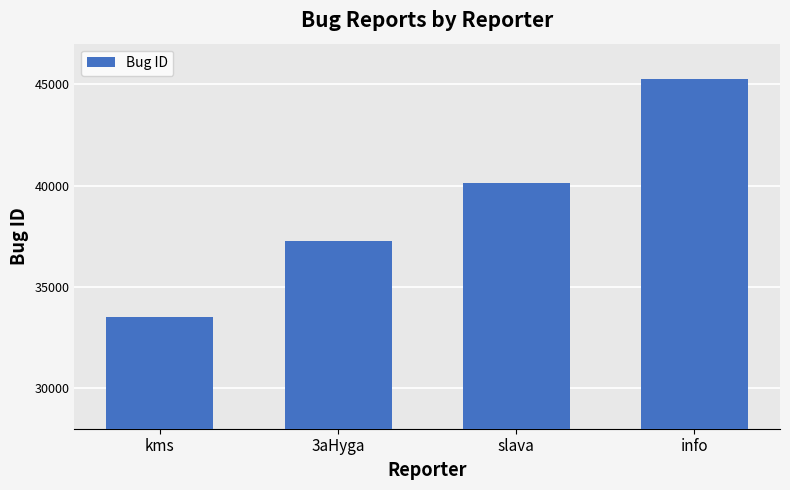

What value does the data have at kms, to the nearest 50?

33500